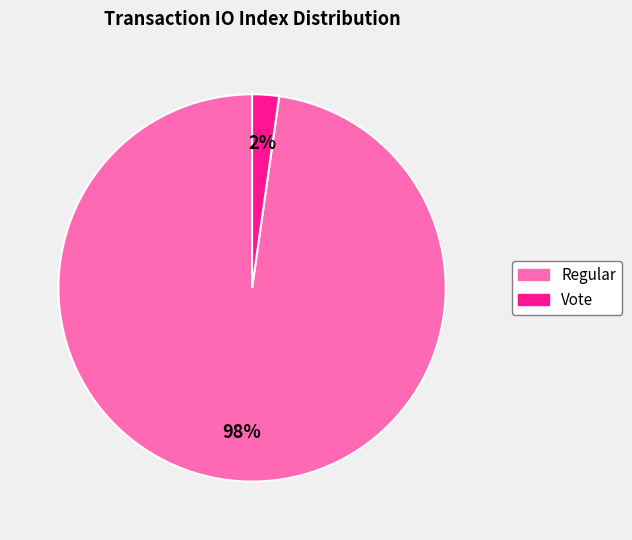

The Regular slice represents 87% of the pie. True or false?

False